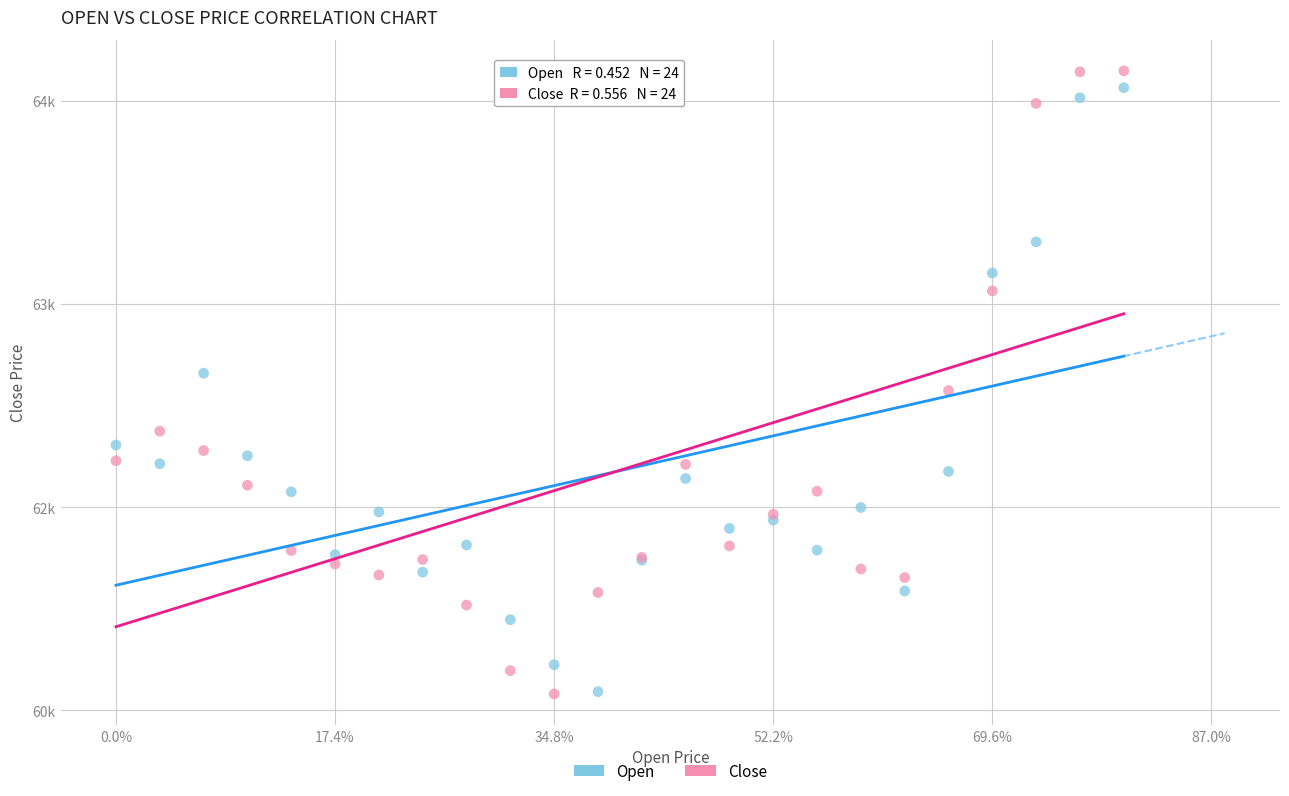

What are all the series names shown in the legend?

Open, Close